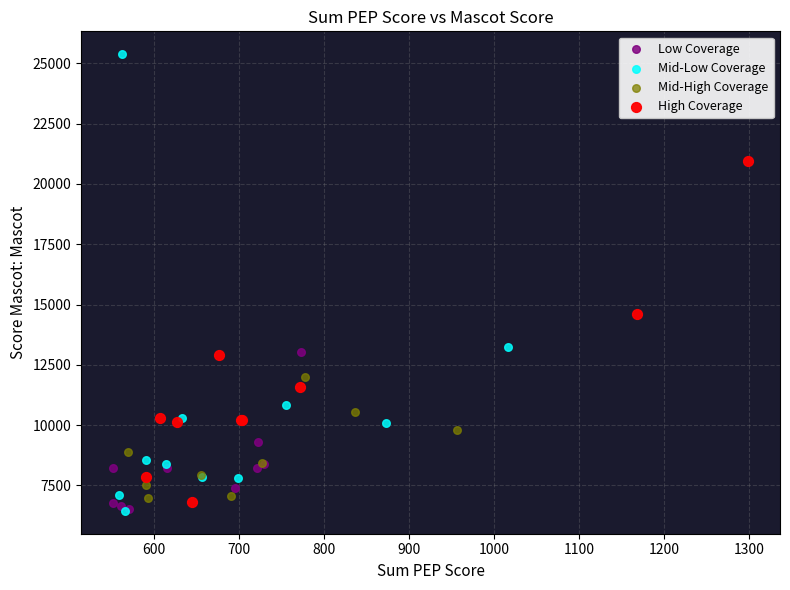

Which series has the widest spread of Y values?

Mid-Low Coverage